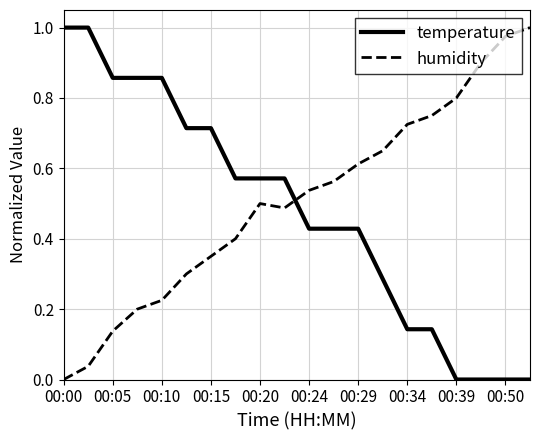

In humidity, how many points are lower than both neighbors (excluding endpoints)?

1